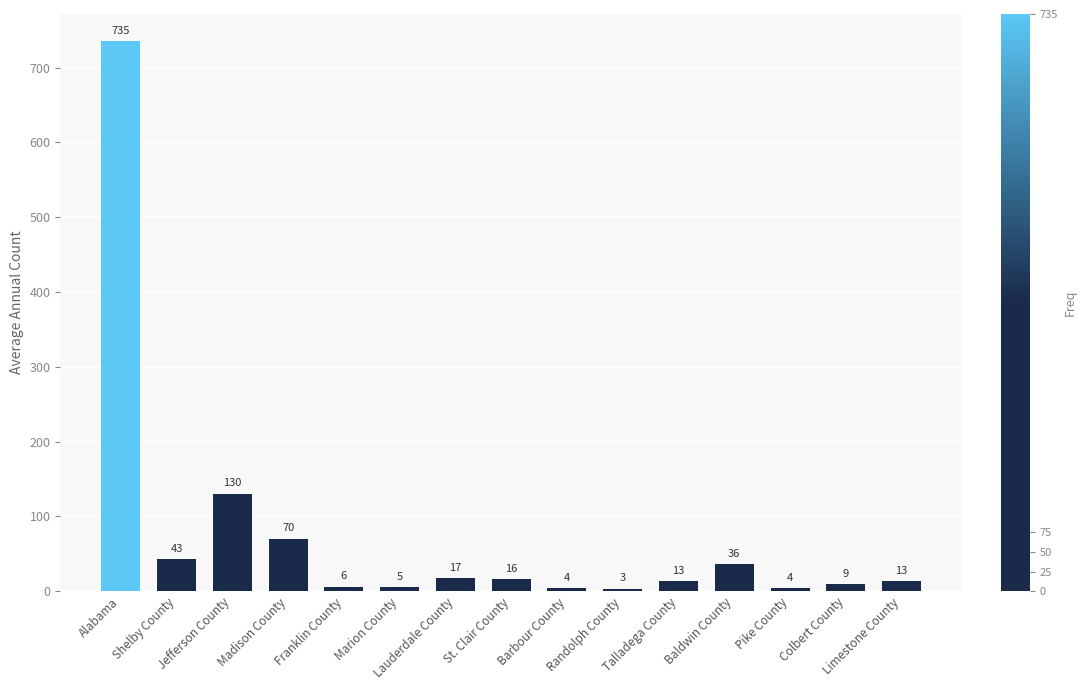

What is the label of the 10th bar from the right?

Marion County